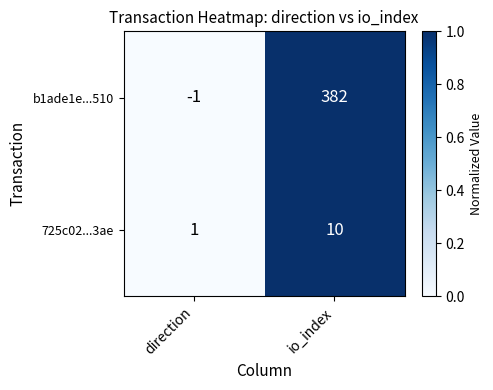

How many categories are shown in the chart?

2